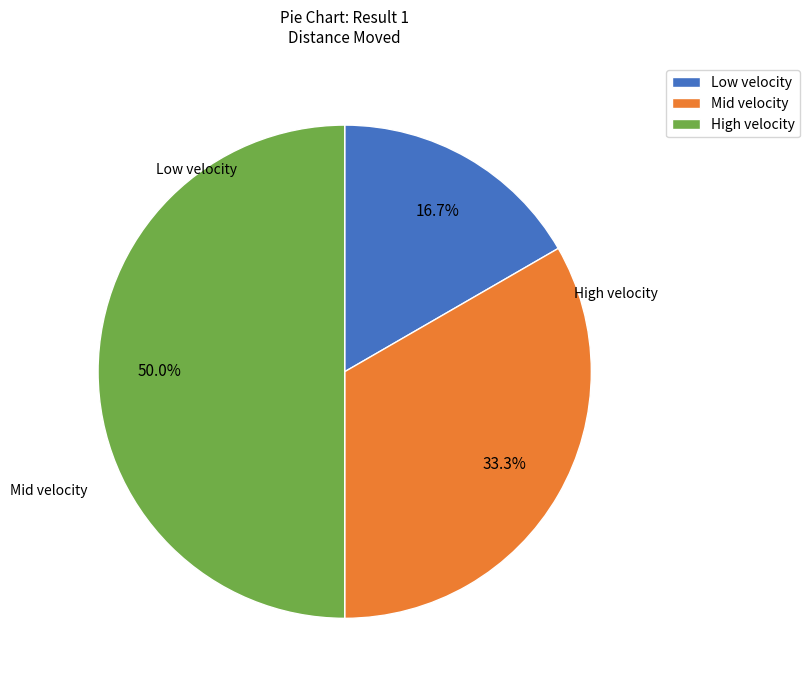

Rank the categories by value from lowest to highest.

Low velocity, Mid velocity, High velocity